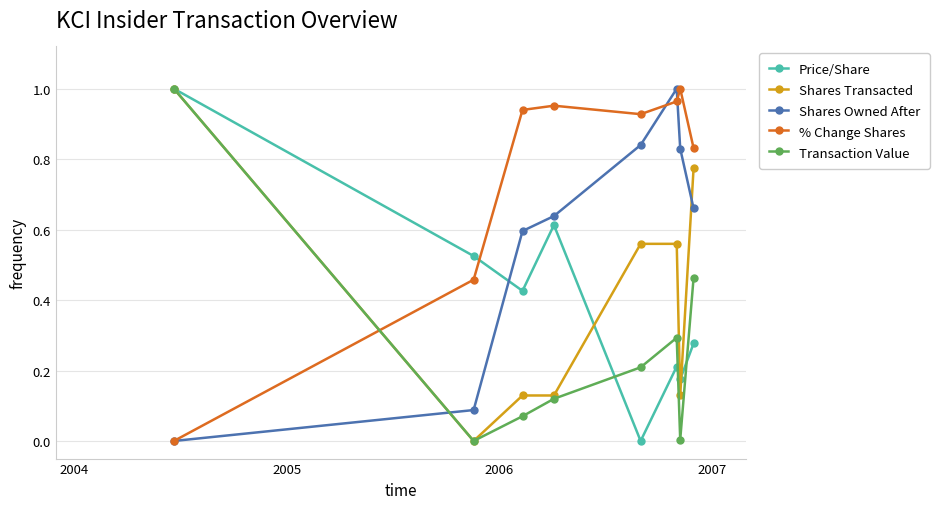

How many intersections are there between Price/Share and % Change Shares?

1